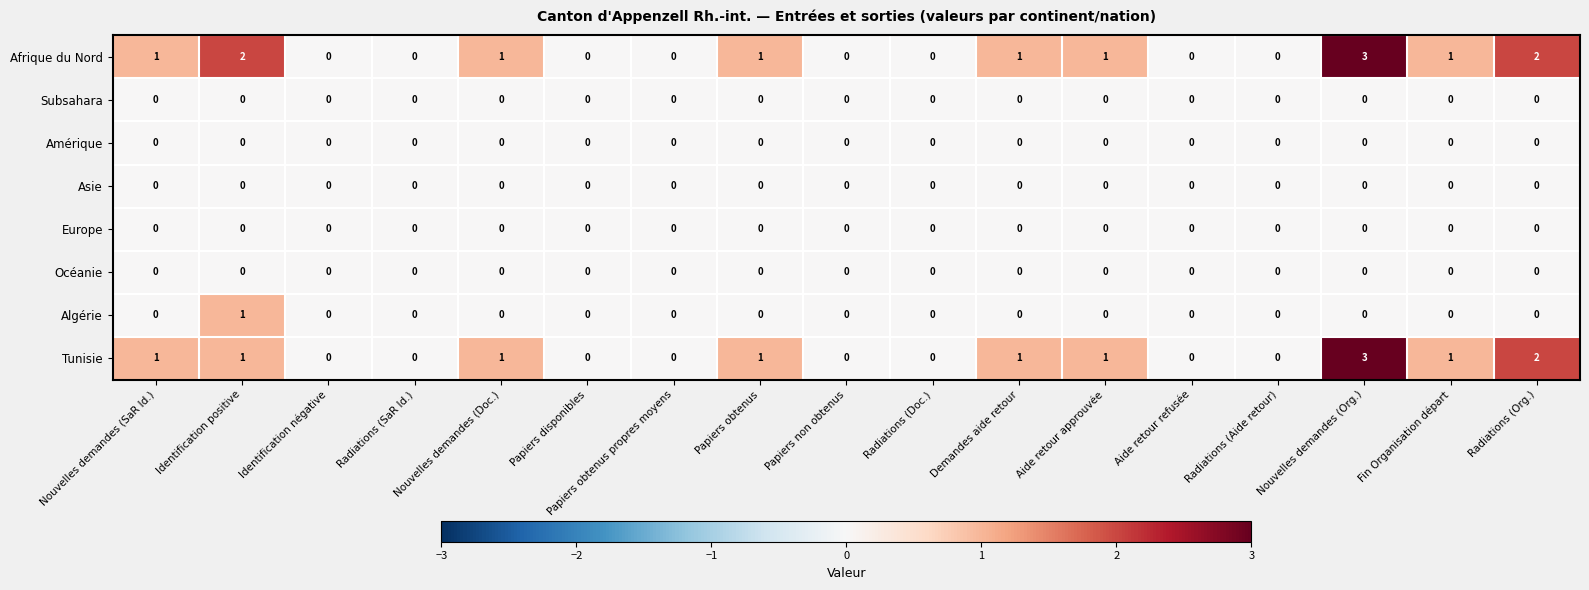

Which series has the largest total across all categories?

Afrique du Nord